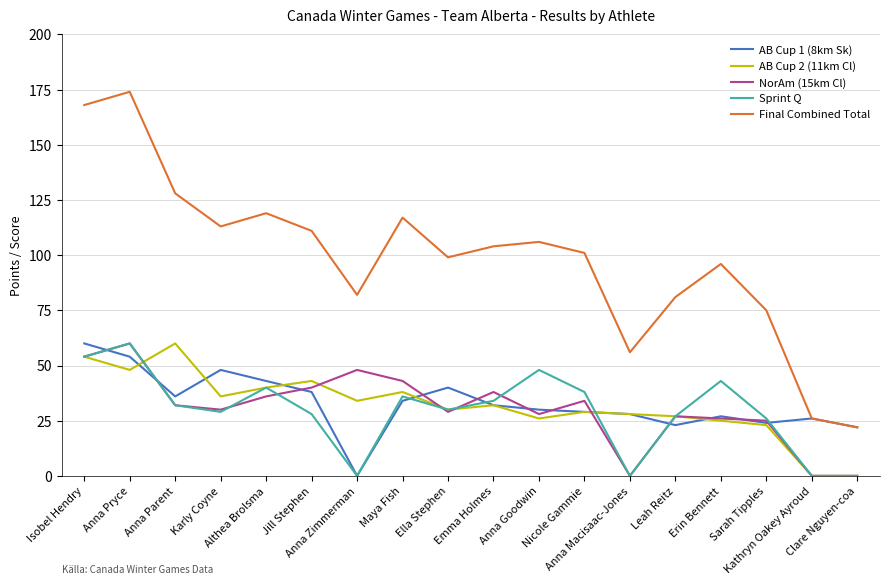

Reading right to left, what are all the values shown in this chart?

AB Cup 1 (8km Sk): Clare Nguyen-coa=22	Kathryn Oakey Ayroud=26	Sarah Tipples=24	Erin Bennett=27	Leah Reitz=23	Anna Macisaac-Jones=28	Nicole Gammie=29	Anna Goodwin=30	Emma Holmes=32	Ella Stephen=40	Maya Fish=34	Anna Zimmerman=0	Jill Stephen=38	Althea Brolsma=43	Karly Coyne=48	Anna Parent=36	Anna Pryce=54	Isobel Hendry=60
AB Cup 2 (11km Cl): Clare Nguyen-coa=0	Kathryn Oakey Ayroud=0	Sarah Tipples=23	Erin Bennett=25	Leah Reitz=27	Anna Macisaac-Jones=28	Nicole Gammie=29	Anna Goodwin=26	Emma Holmes=32	Ella Stephen=30	Maya Fish=38	Anna Zimmerman=34	Jill Stephen=43	Althea Brolsma=40	Karly Coyne=36	Anna Parent=60	Anna Pryce=48	Isobel Hendry=54
NorAm (15km Cl): Clare Nguyen-coa=0	Kathryn Oakey Ayroud=0	Sarah Tipples=25	Erin Bennett=26	Leah Reitz=27	Anna Macisaac-Jones=0	Nicole Gammie=34	Anna Goodwin=28	Emma Holmes=38	Ella Stephen=29	Maya Fish=43	Anna Zimmerman=48	Jill Stephen=40	Althea Brolsma=36	Karly Coyne=30	Anna Parent=32	Anna Pryce=60	Isobel Hendry=54
Sprint Q: Clare Nguyen-coa=0	Kathryn Oakey Ayroud=0	Sarah Tipples=26	Erin Bennett=43	Leah Reitz=27	Anna Macisaac-Jones=0	Nicole Gammie=38	Anna Goodwin=48	Emma Holmes=34	Ella Stephen=30	Maya Fish=36	Anna Zimmerman=0	Jill Stephen=28	Althea Brolsma=40	Karly Coyne=29	Anna Parent=32	Anna Pryce=60	Isobel Hendry=54
Final Combined Total: Clare Nguyen-coa=22	Kathryn Oakey Ayroud=26	Sarah Tipples=75	Erin Bennett=96	Leah Reitz=81	Anna Macisaac-Jones=56	Nicole Gammie=101	Anna Goodwin=106	Emma Holmes=104	Ella Stephen=99	Maya Fish=117	Anna Zimmerman=82	Jill Stephen=111	Althea Brolsma=119	Karly Coyne=113	Anna Parent=128	Anna Pryce=174	Isobel Hendry=168